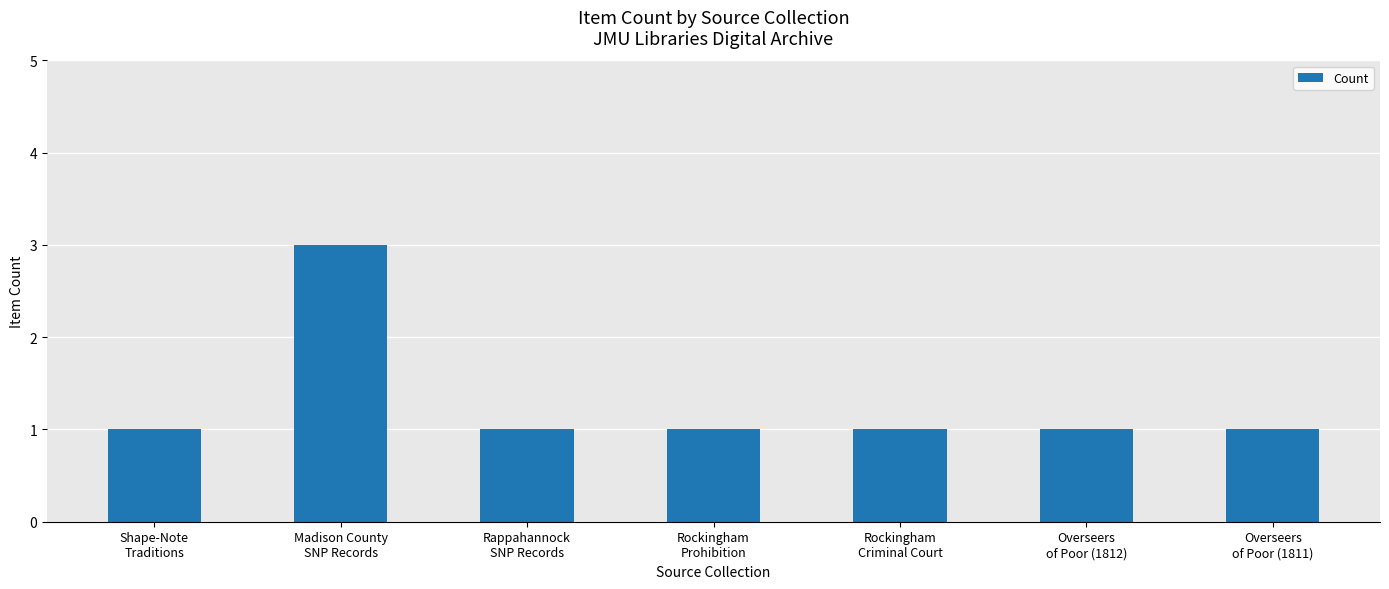

What is the label of the 5th bar from the left?

Rockingham
Criminal Court